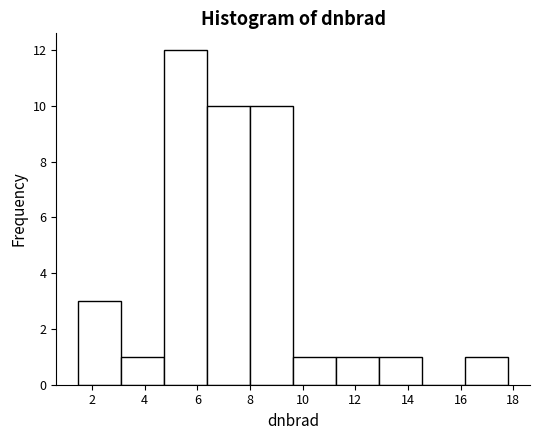

What is the height of the bar covering 16.2 to 17.8 on the x-axis? Neither the bar edges nor the heights are printed on the chart, so give them approximately, as read against the axes.

1